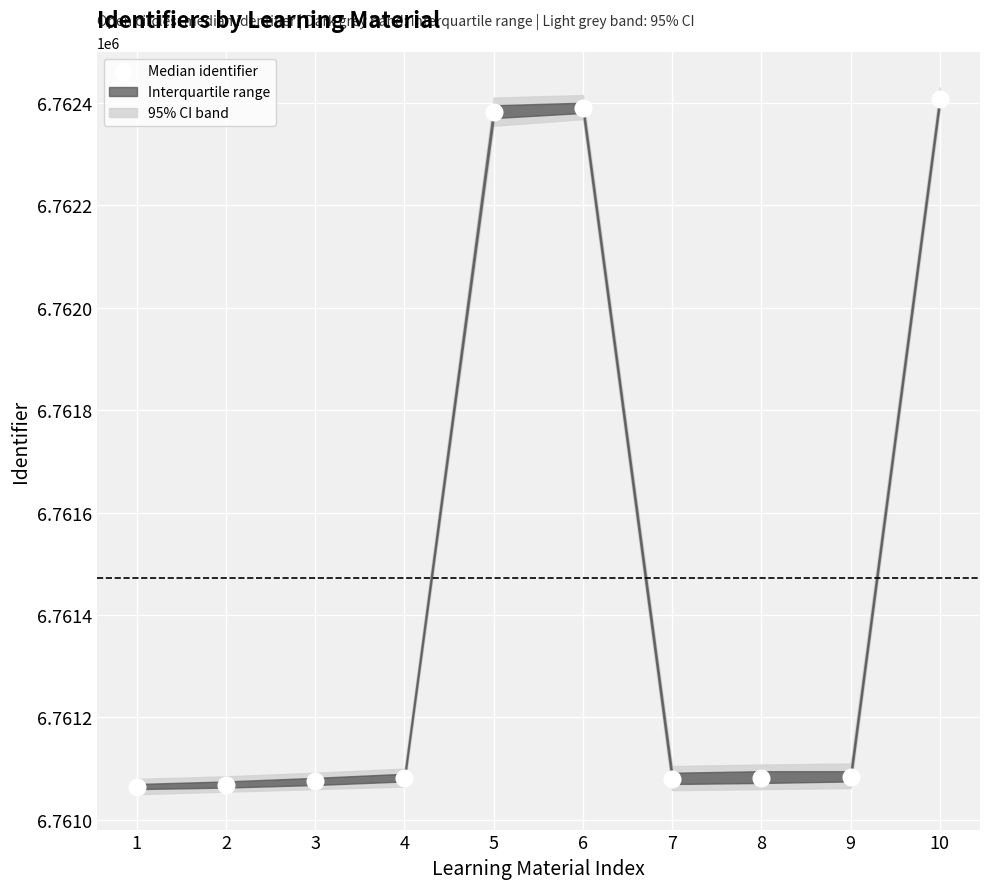

What is the range of Y values (max minus min)?

1342